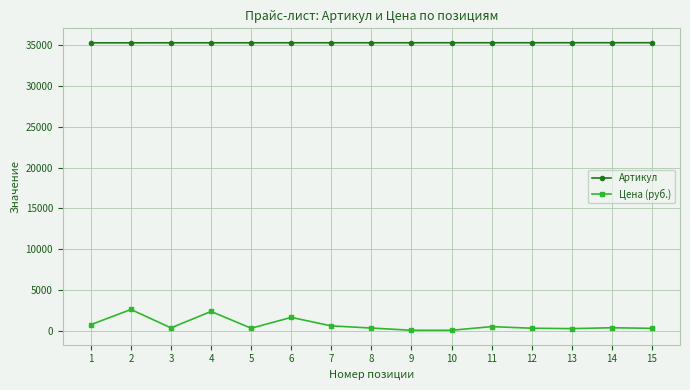

True or false: Цена (руб.) has more than 0 interior local peaks.

True